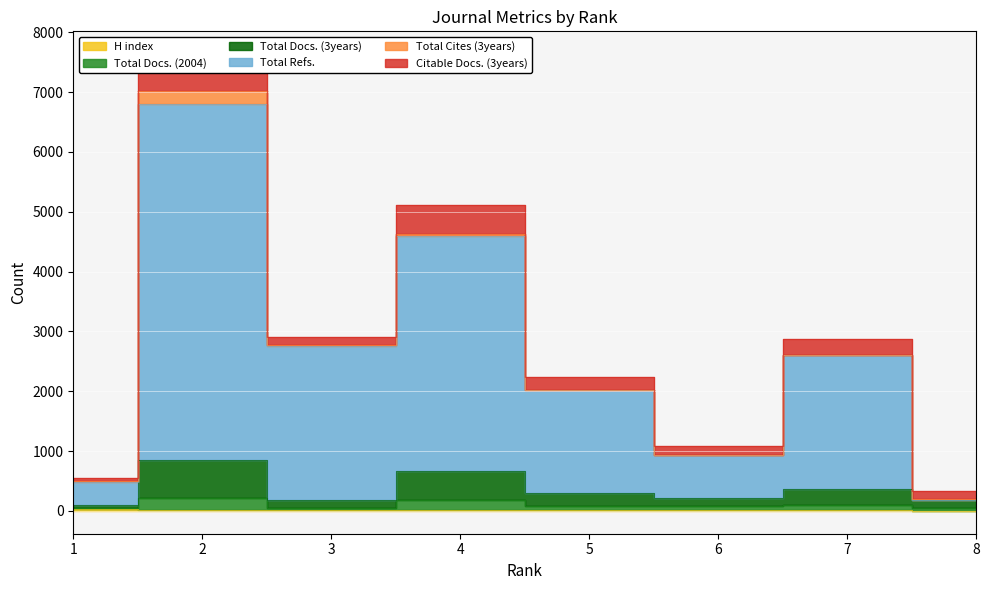

What is the minimum value for Total Docs. (3years)?

42